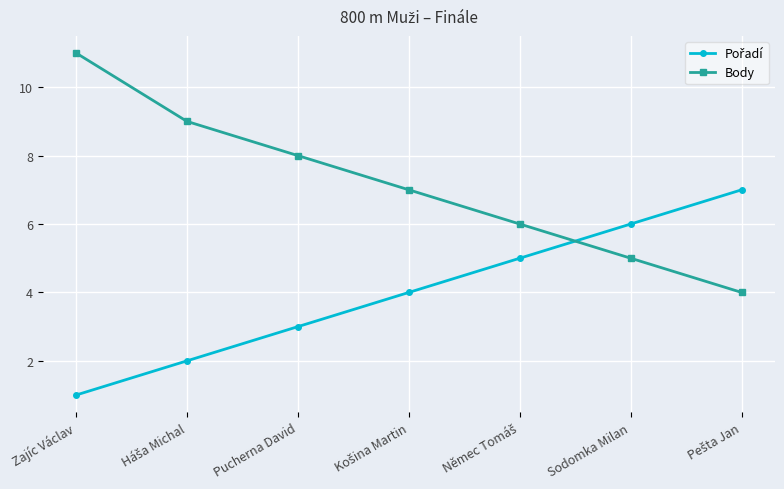

What is the label of the 1st point from the left?

Zajíc Václav